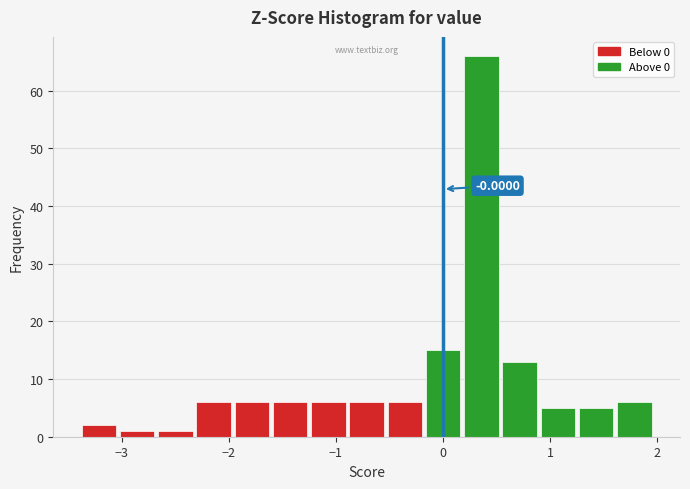

Around what value on the x-axis is the tallest bar? Give the approximate position of its centre, as read against the axis.

0.4